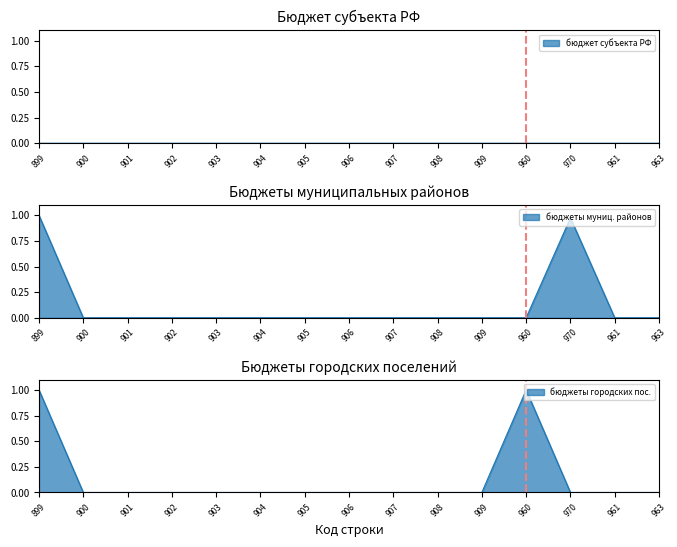

At which label is бюджеты городских поселений closest to 0?

900